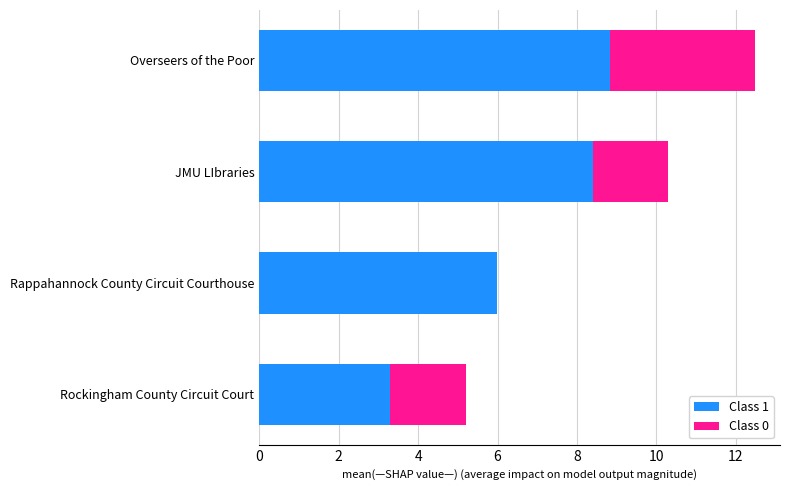

What are all the series names shown in the legend?

Class 1, Class 0